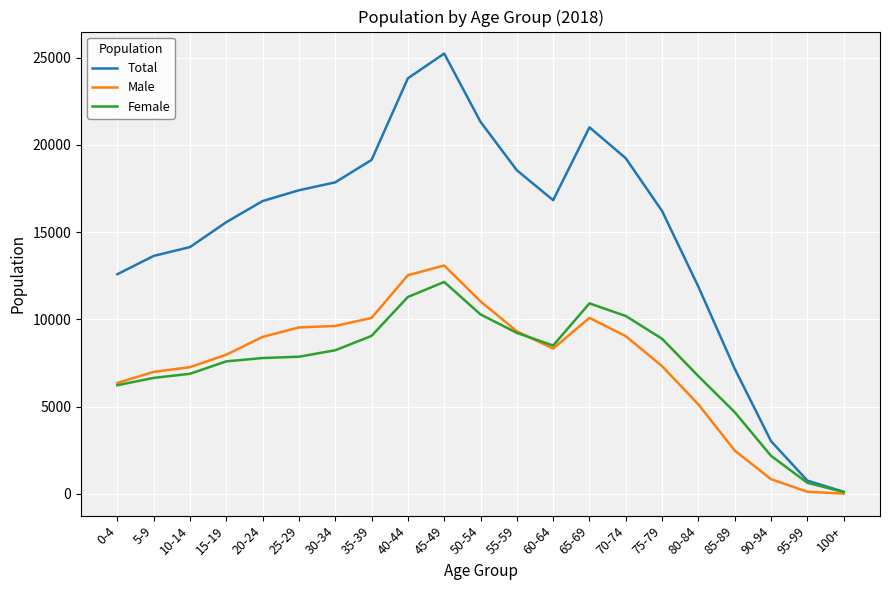

Read the Male value at 0-4, to the nearest 10.

6360